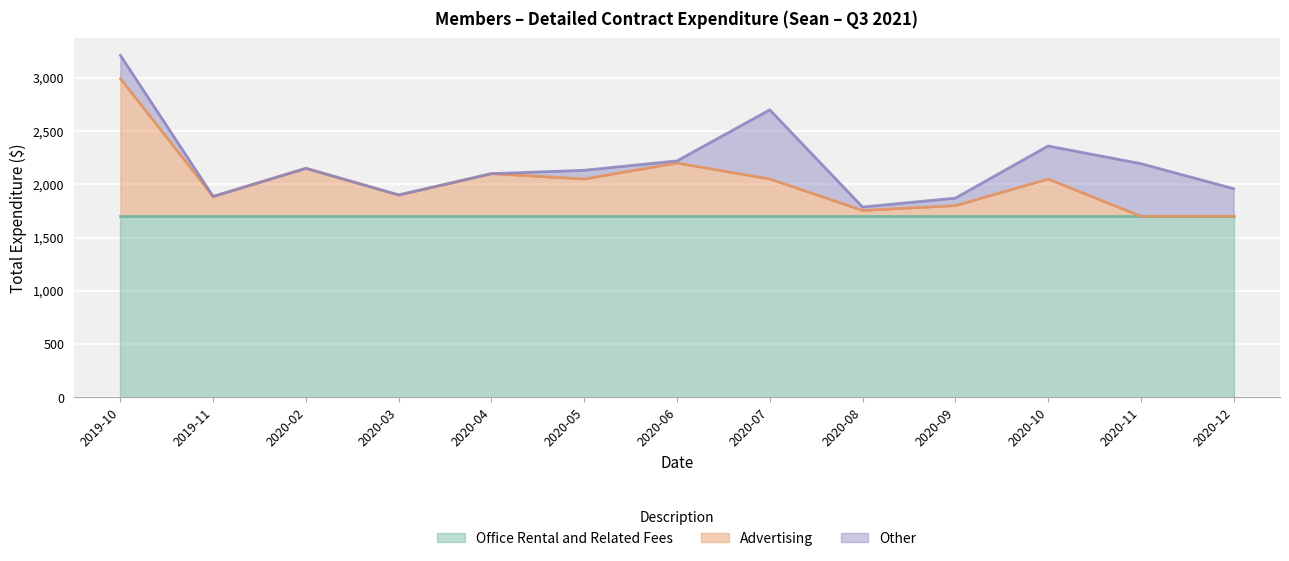

Where is the first local minimum for Advertising?

2019-11